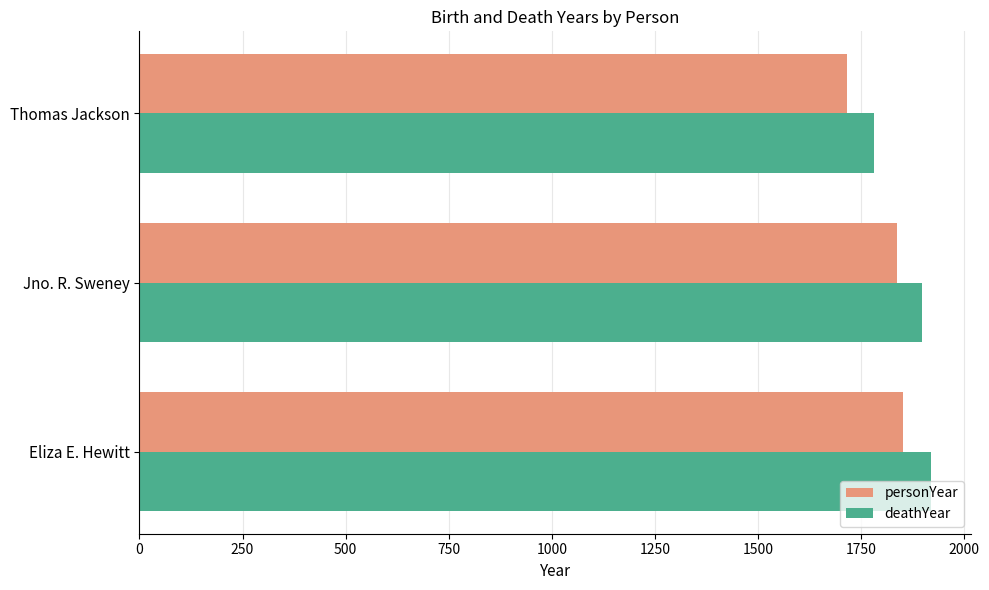

Count the deathYear values in the range 1781 to 1920.

3